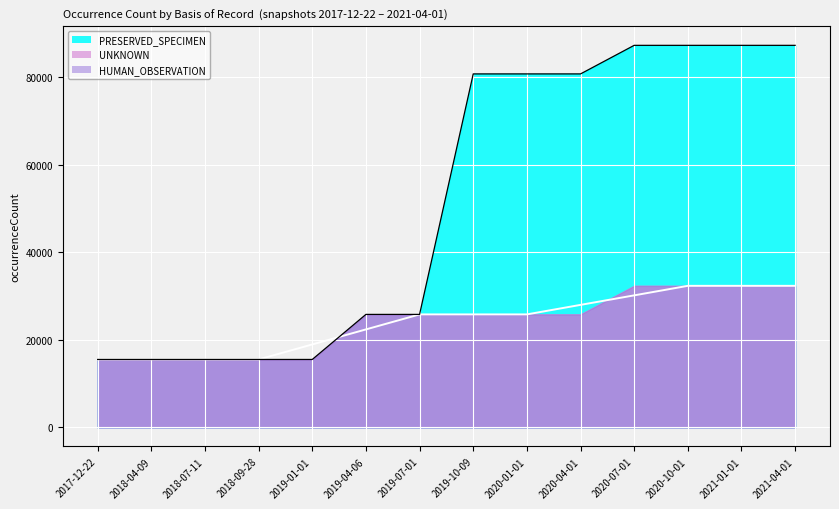

Rank the series at 2019-07-01 from lowest to highest value.

PRESERVED_SPECIMEN, UNKNOWN, HUMAN_OBSERVATION